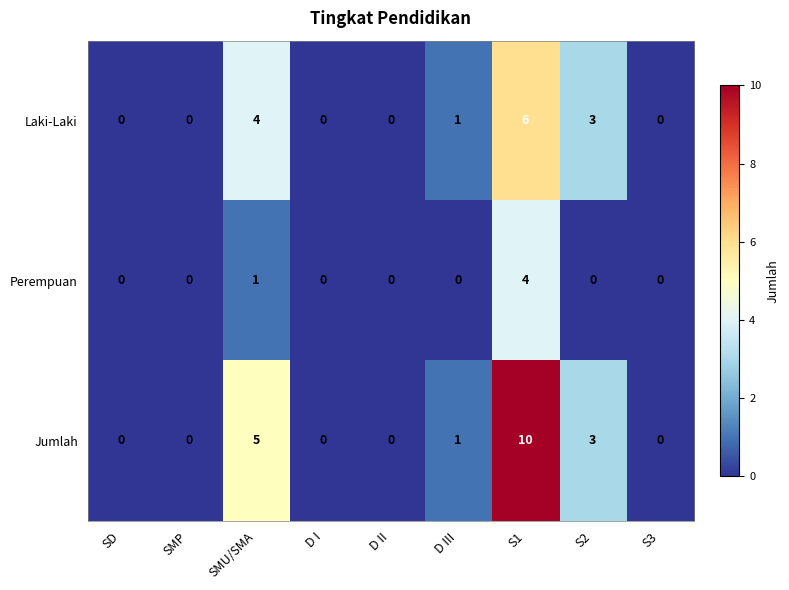

At which category is the sum across all series the highest?

S1